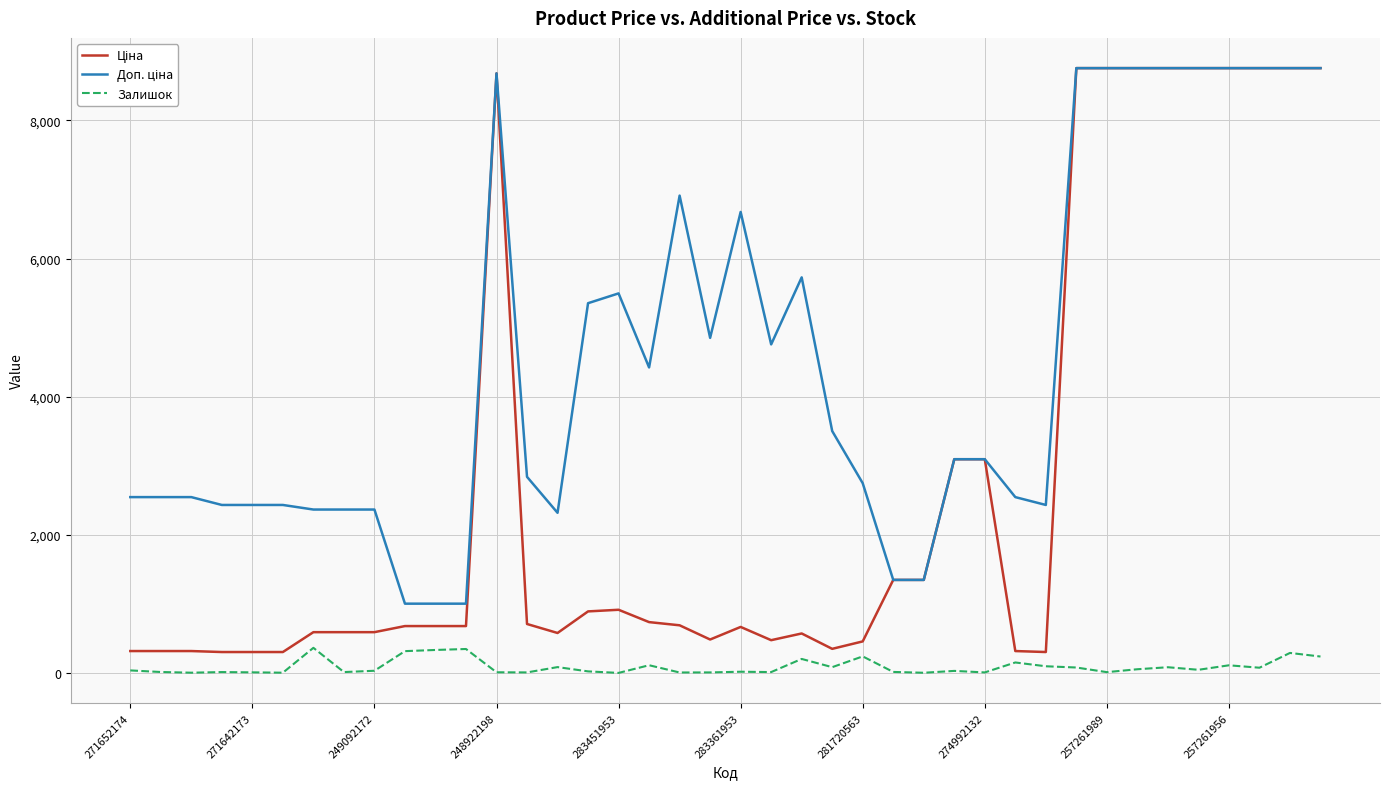

What is the label of the 36th point from the left?

35